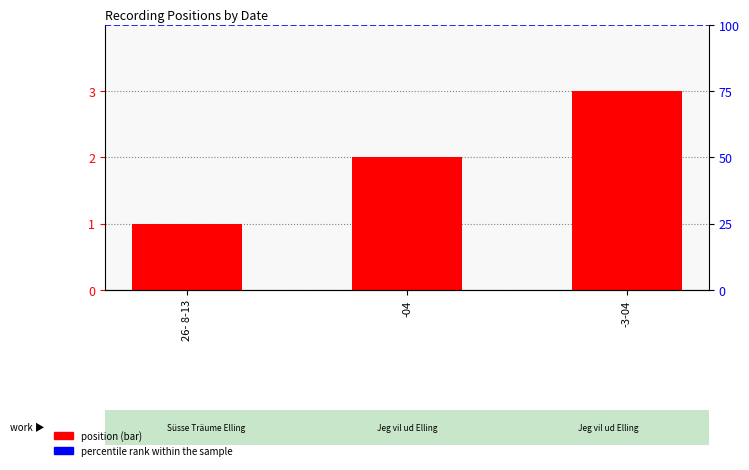

Which label corresponds to the smallest value in the chart?

26- 8-13